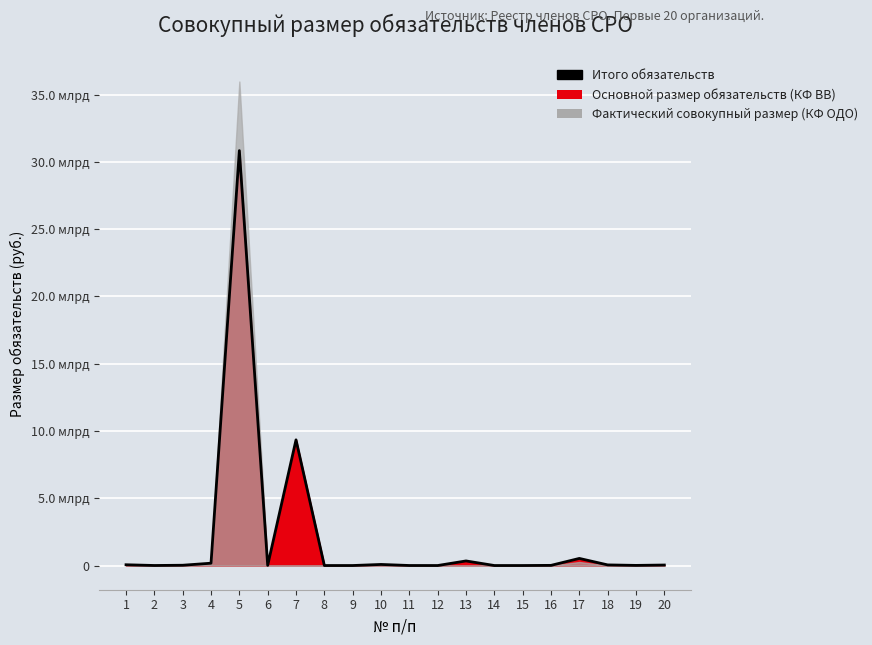

How many data points are less than 20880407?

10